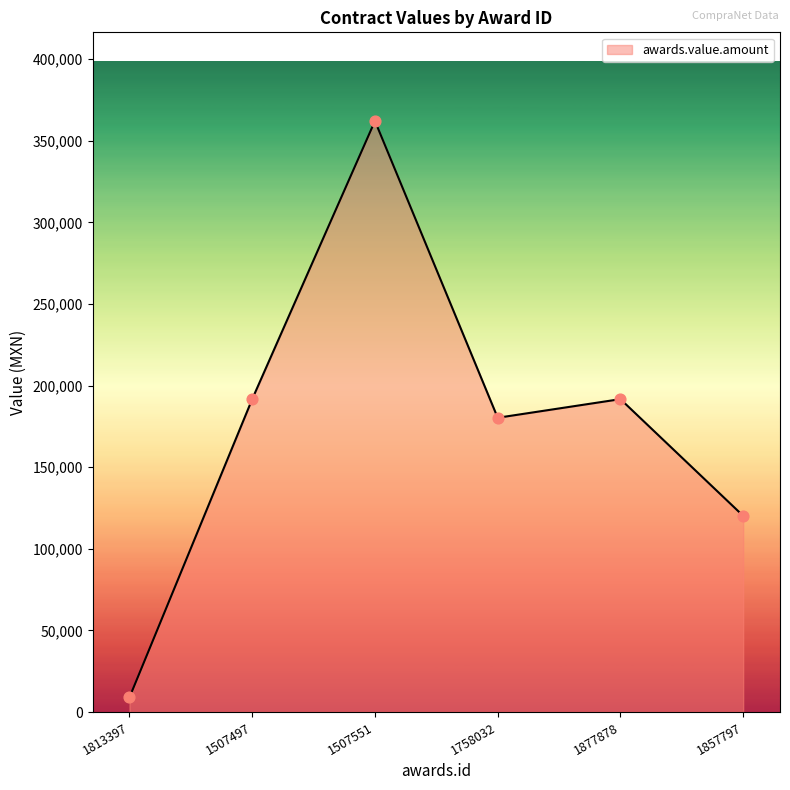

Is it true that the value at 1507551 is 362069.0?

True